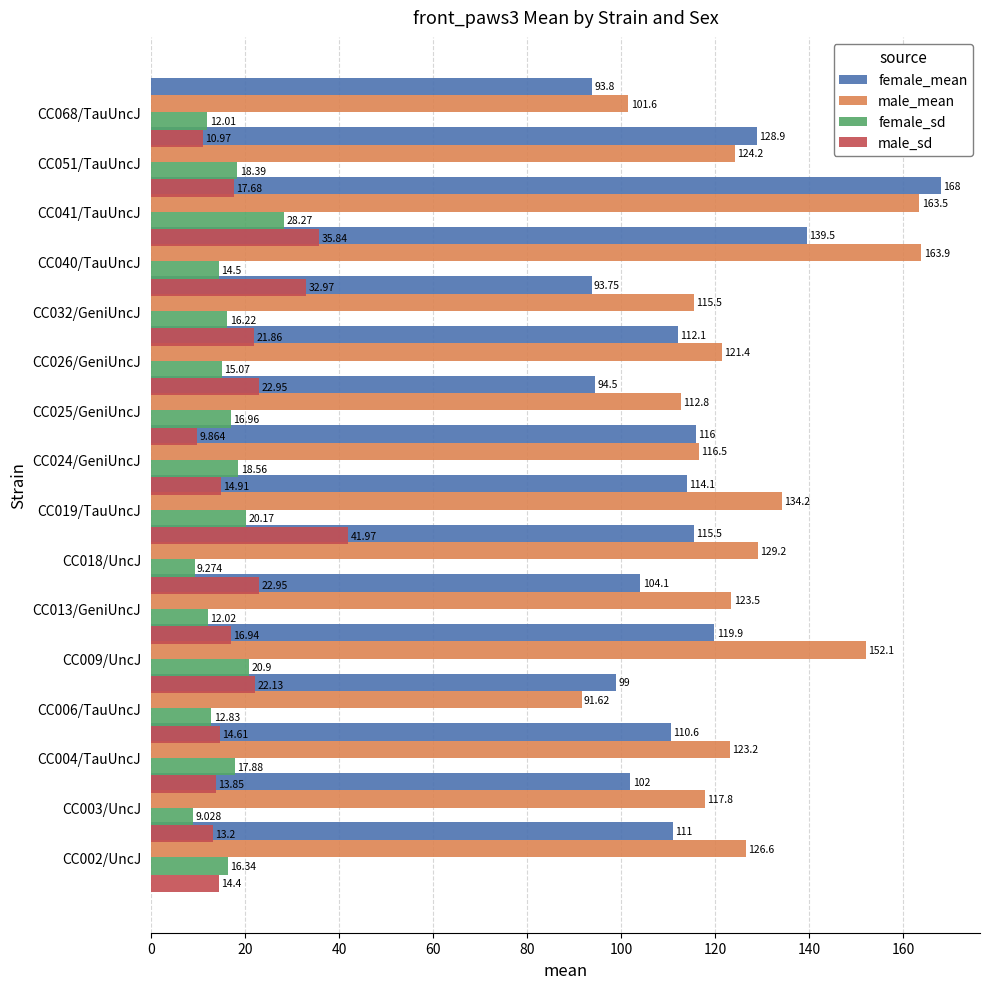

List the series in order of their peak value, lowest first.

female_sd, male_sd, male_mean, female_mean